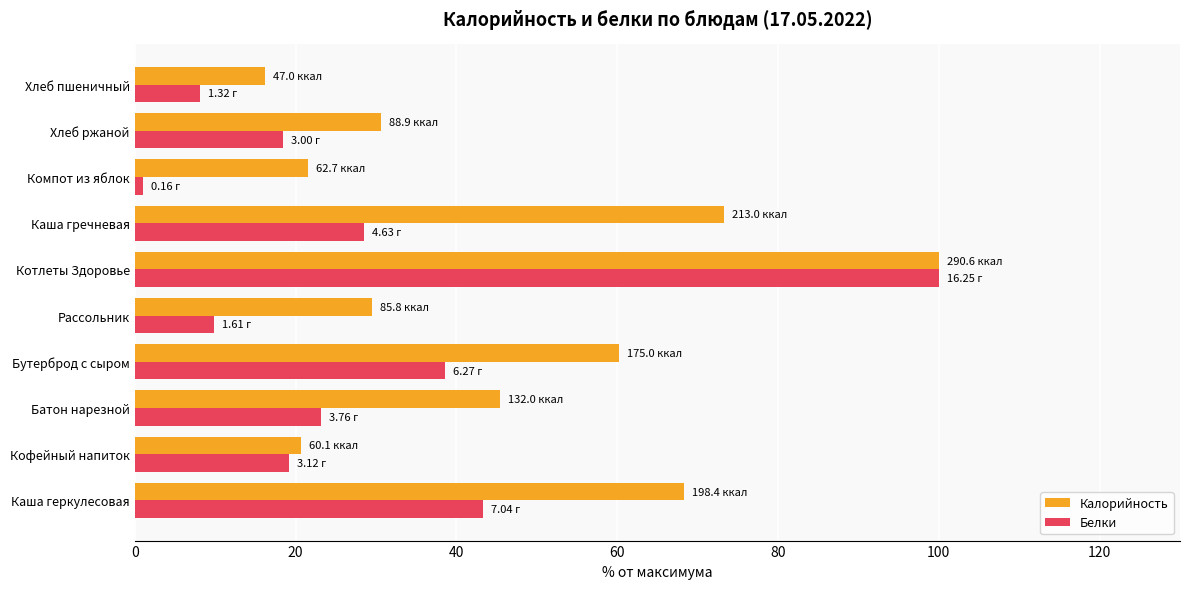

Which series has the widest spread of values?

Белки